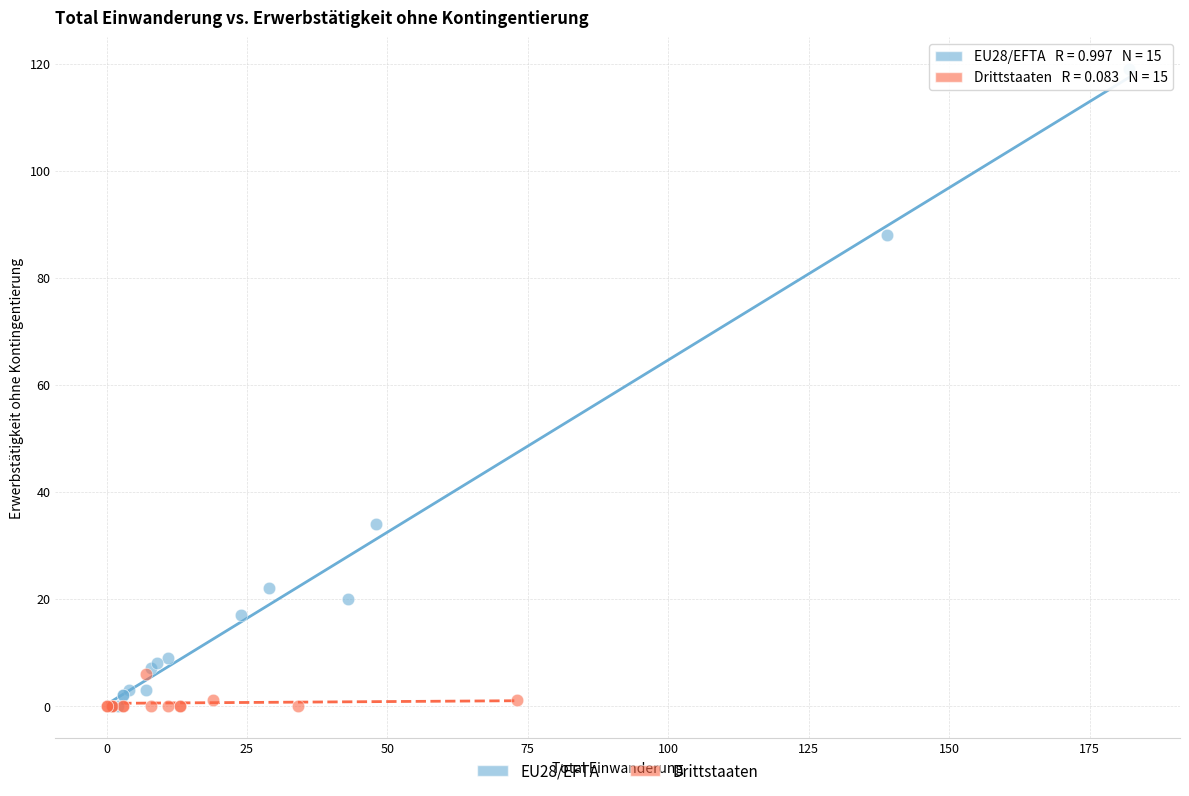

What are all the series names shown in the legend?

EU28/EFTA, Drittstaaten